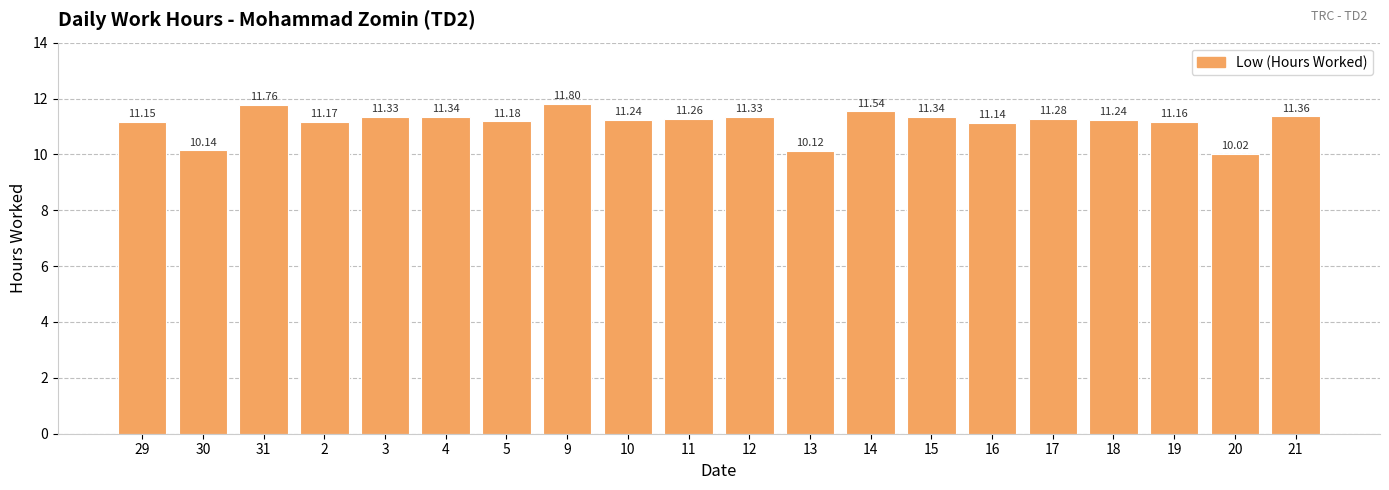

How many bars are there in total?

20